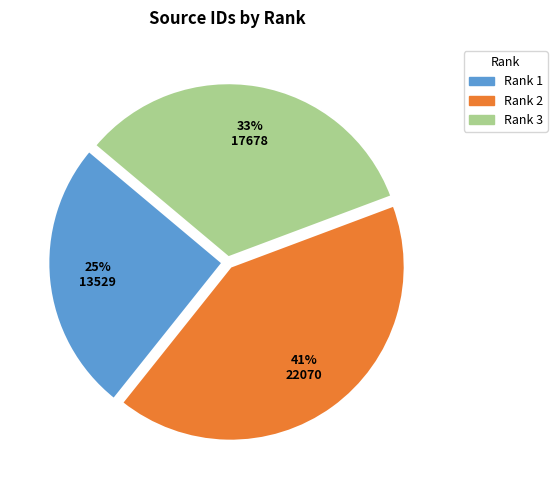

Approximately how many times larger is the value at Rank 3 compared to Rank 2?

0.8